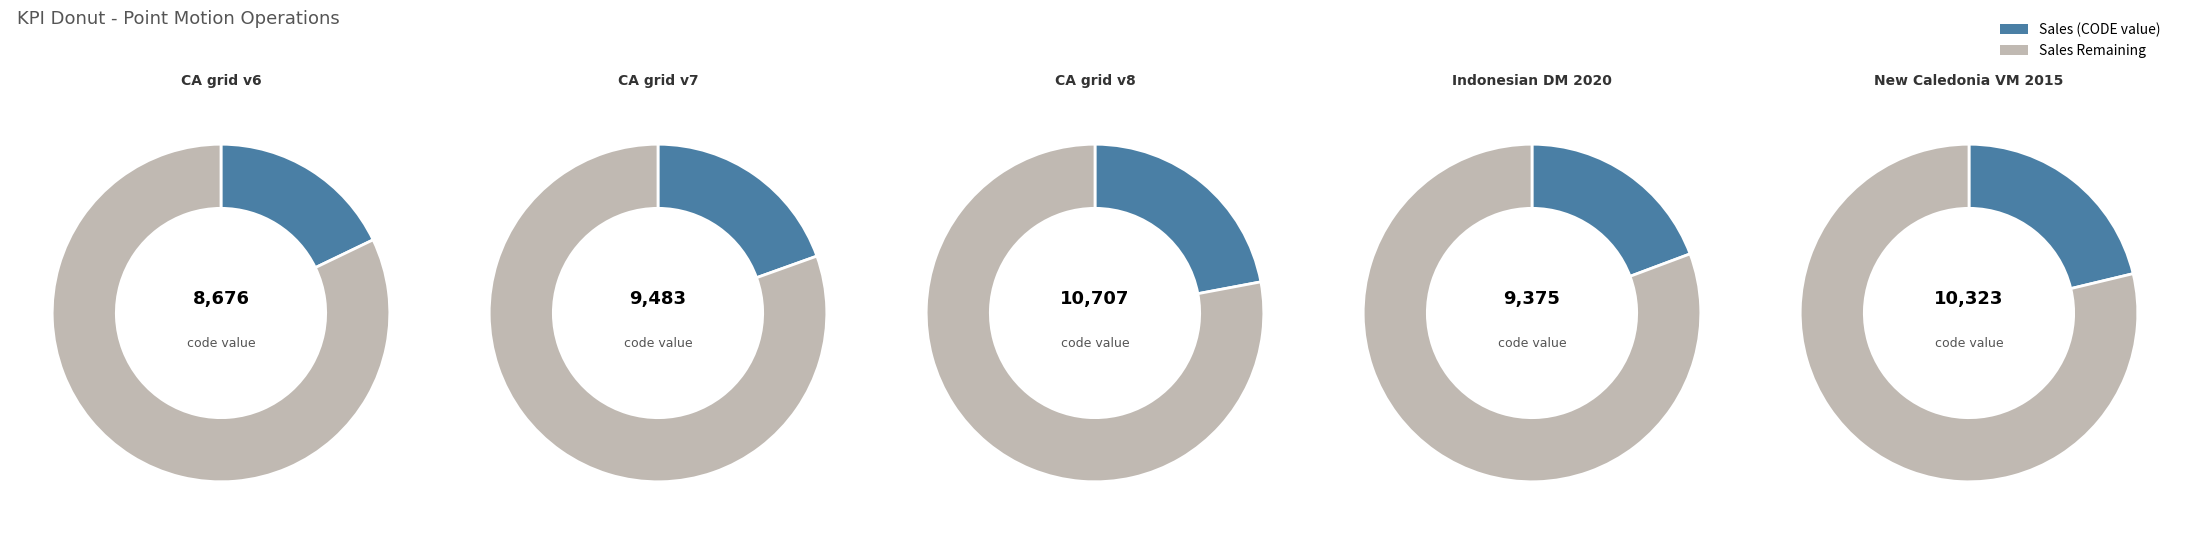

Which has a higher value, Indonesian Deformation Model 2020 or Canada velocity grid v7?

Canada velocity grid v7